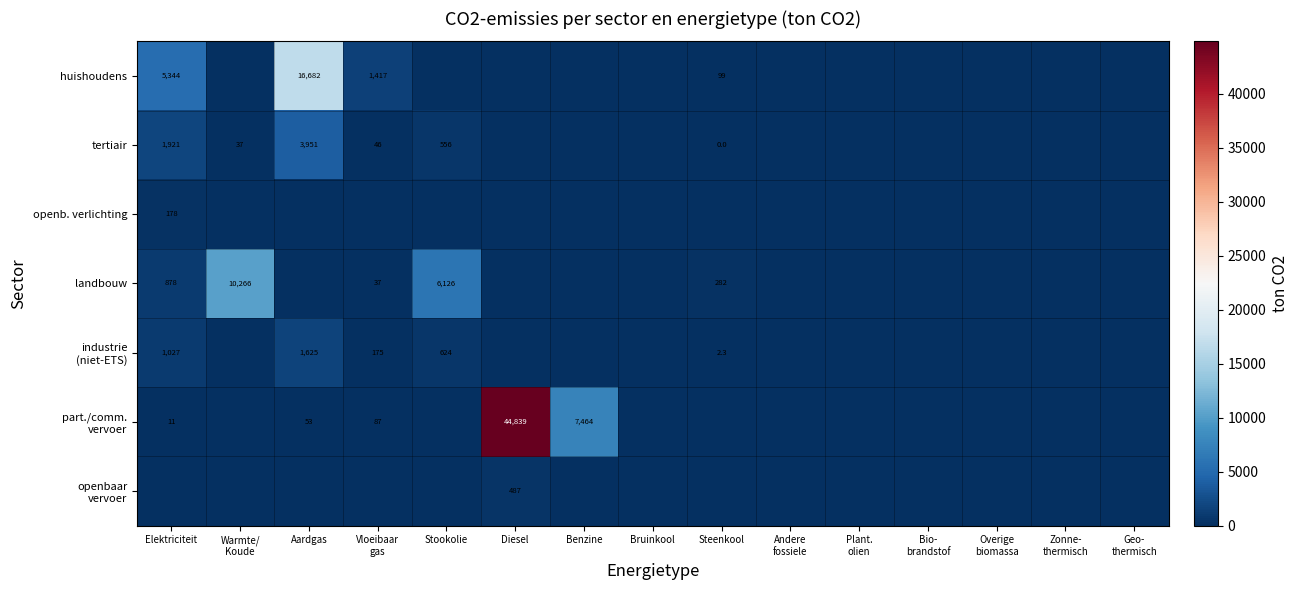

Is it true that landbouw equals 878.0 at Elektriciteit?

True